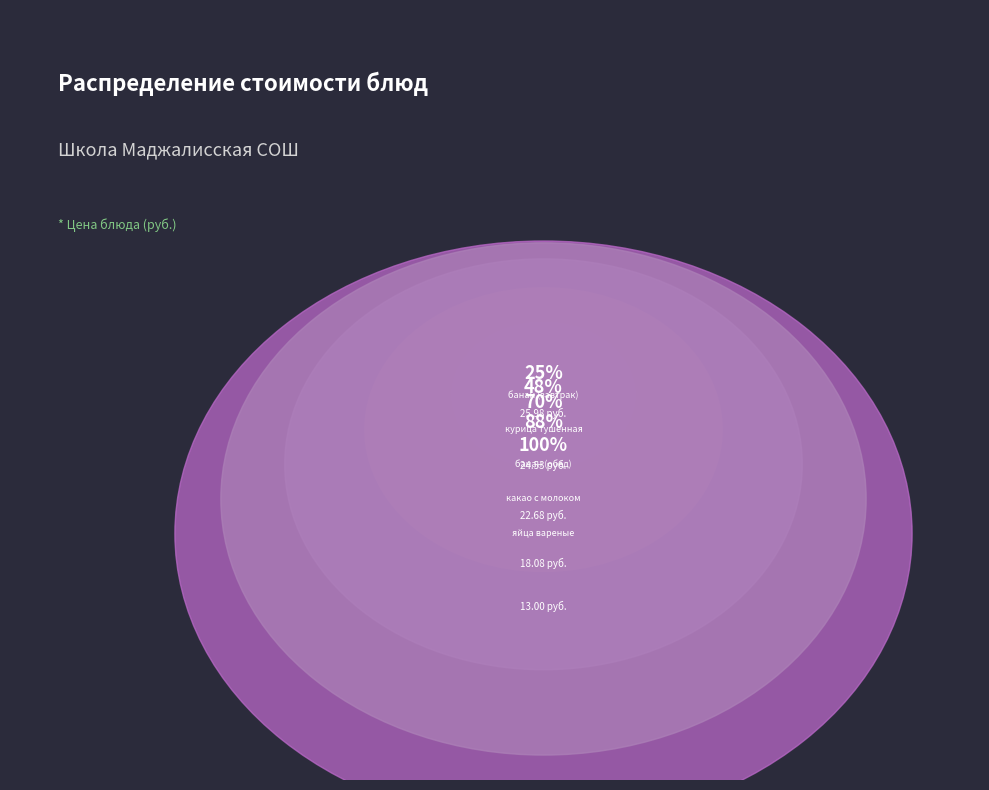

What is the change in value from компот из сухофруктов to пшеничный?

-1.3